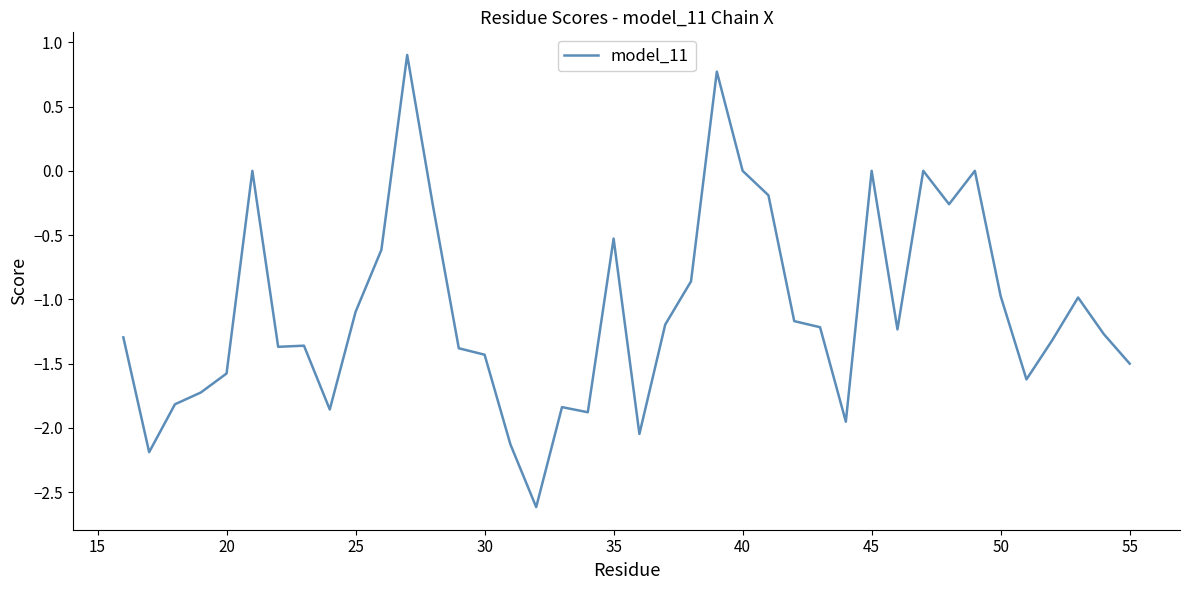

True or false: the data has more than 0 interior local peaks.

True